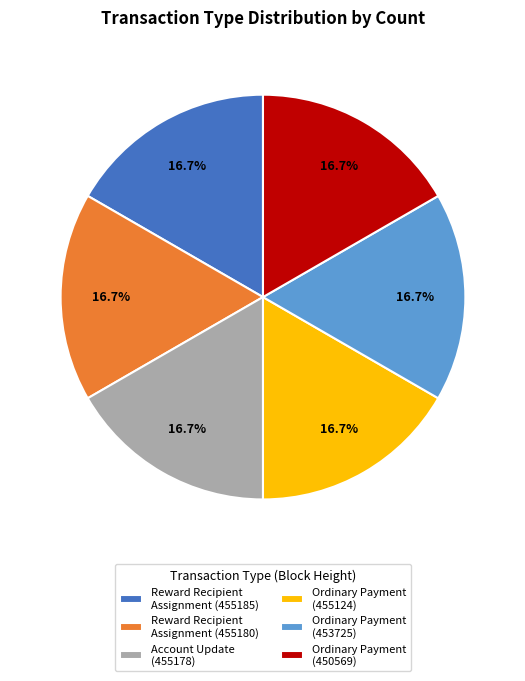

Does any single category account for the majority?

No